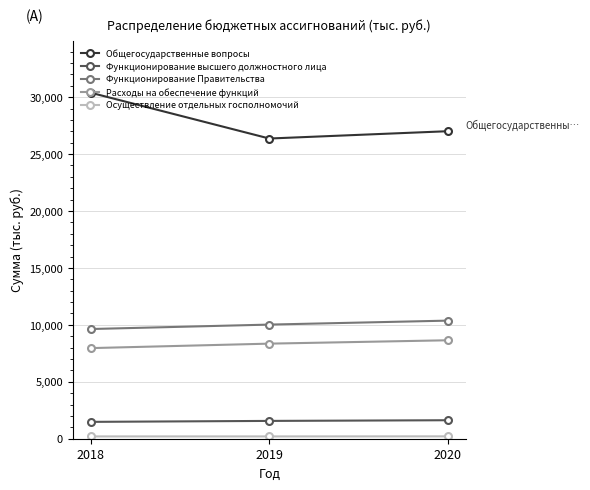

What is the sum of all Функционирование высшего должностного лица values?

4668.4